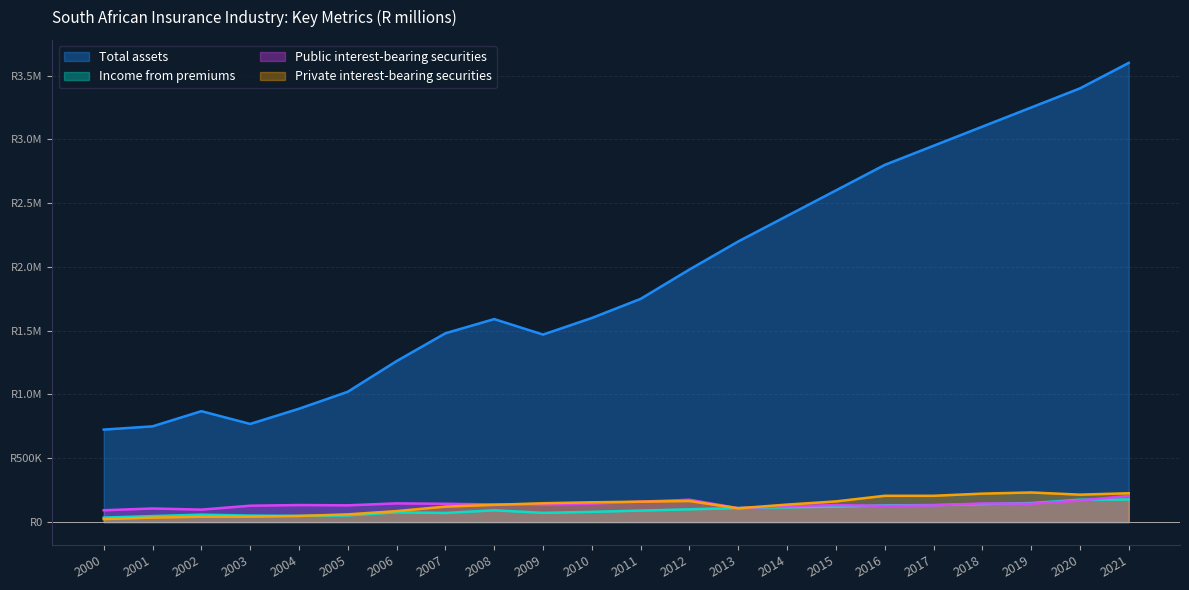

True or false: Total assets and Private interest-bearing securities cross at least once.

False